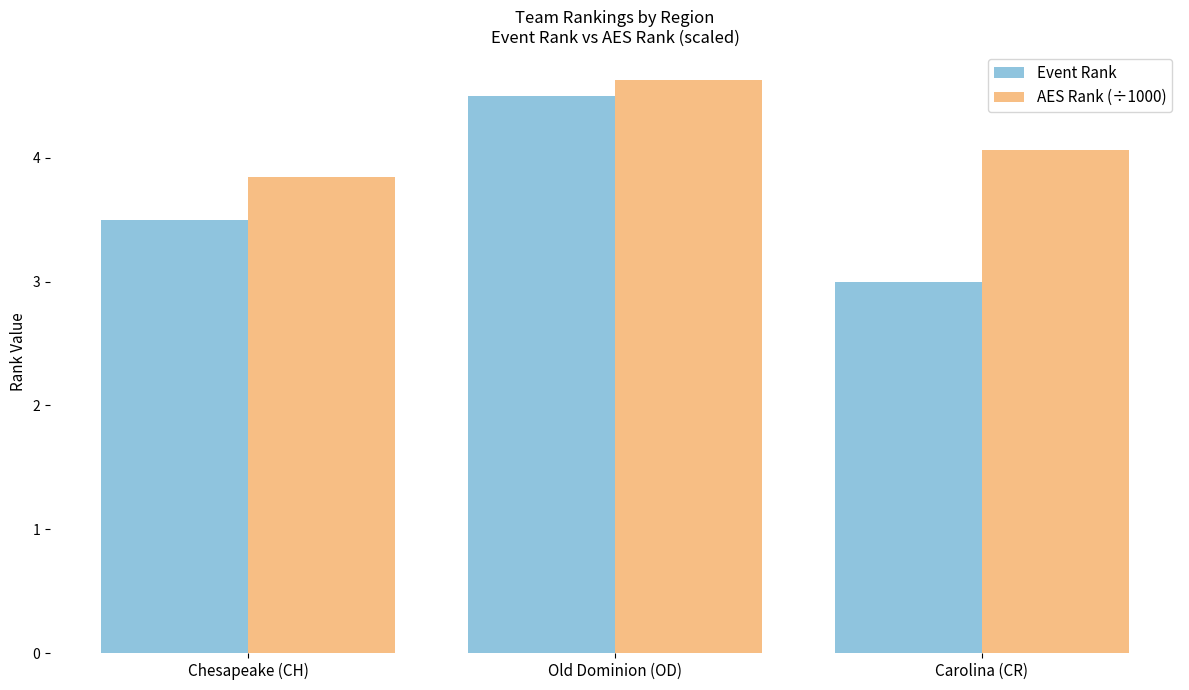

List the labels in order of AES Rank (÷1000) value, smallest first.

Chesapeake (CH), Carolina (CR), Old Dominion (OD)